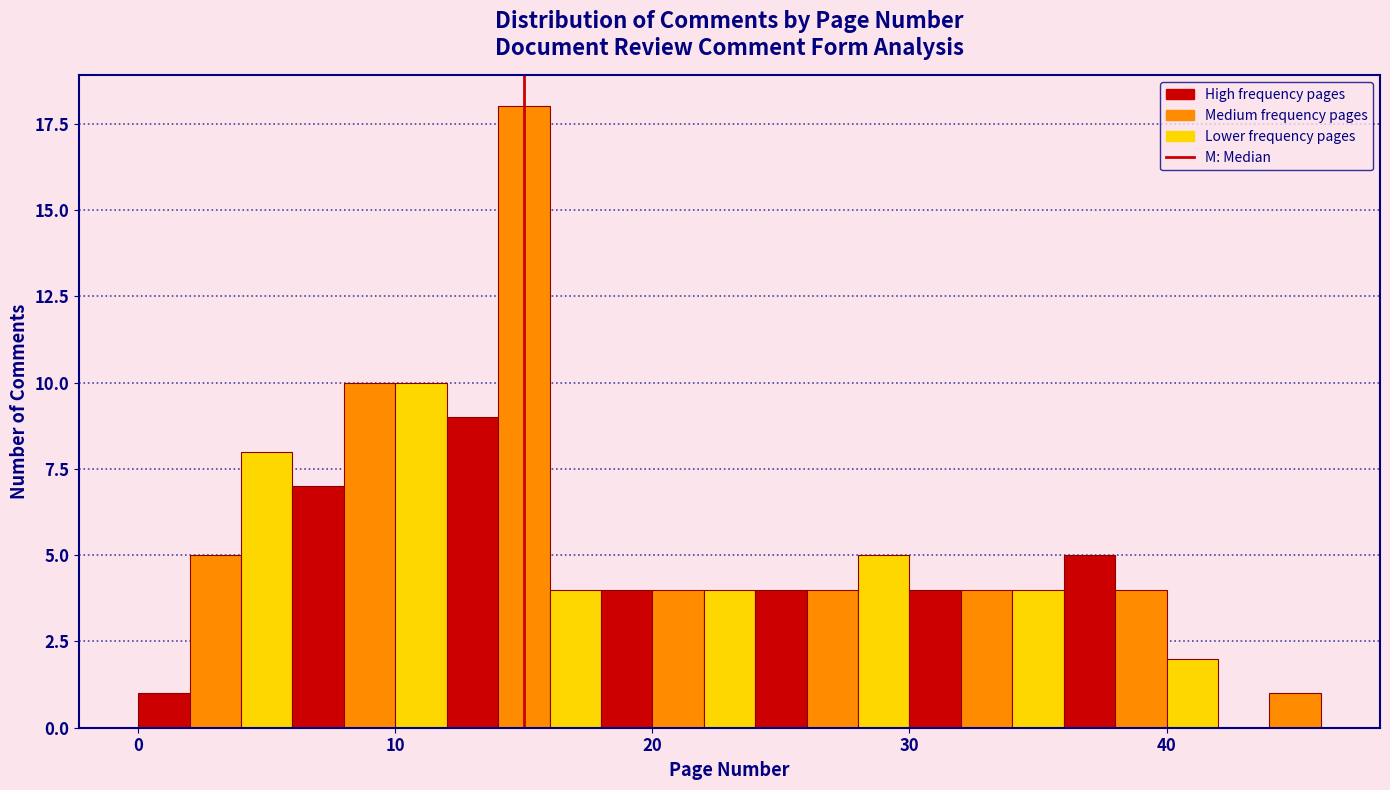

Read against the x-axis, roughly where is the centre of the tallest bar?

15